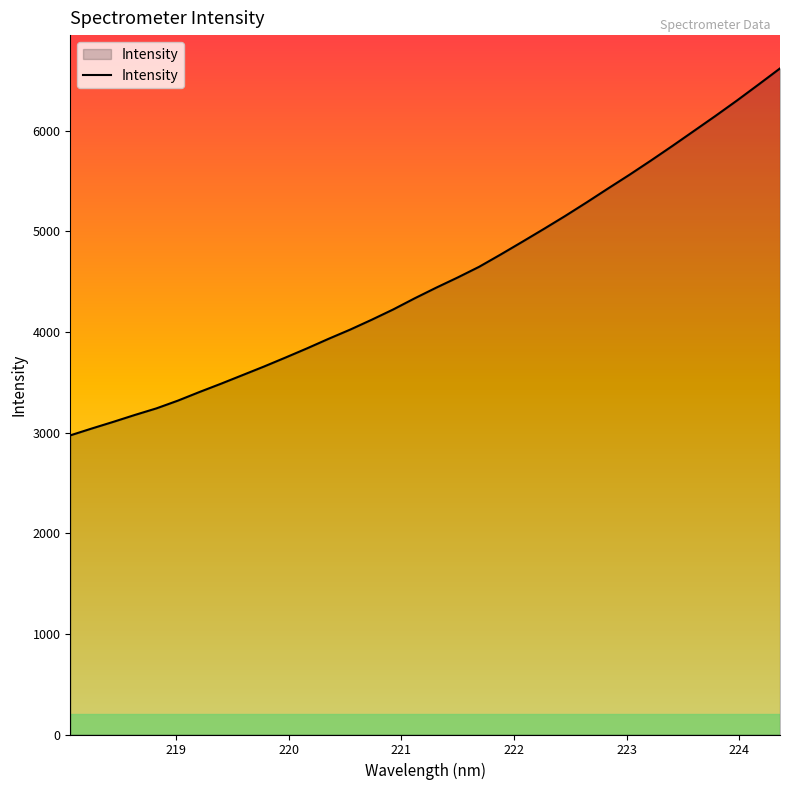

What is the difference between the maximum and minimum values?

3646.7